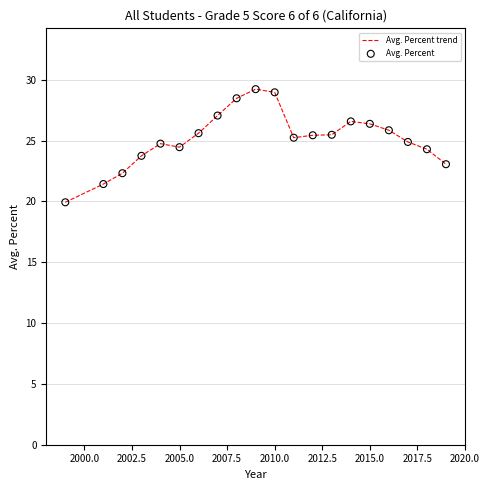

What is the smallest value displayed?

19.9